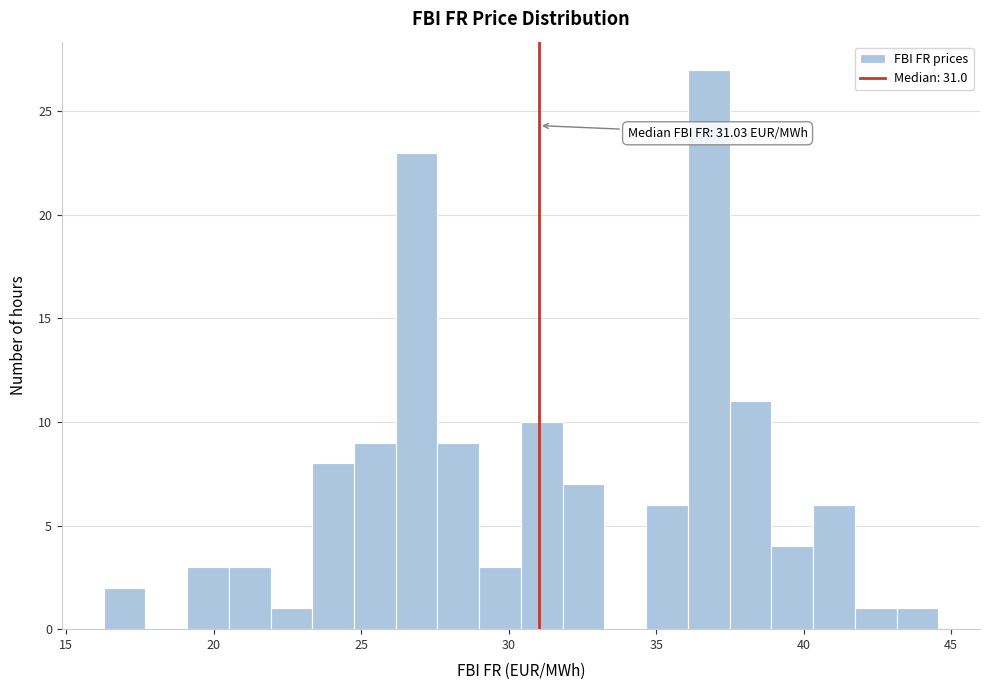

Around what value on the x-axis is the tallest bar? Give the approximate position of its centre, as read against the axis.

37.0